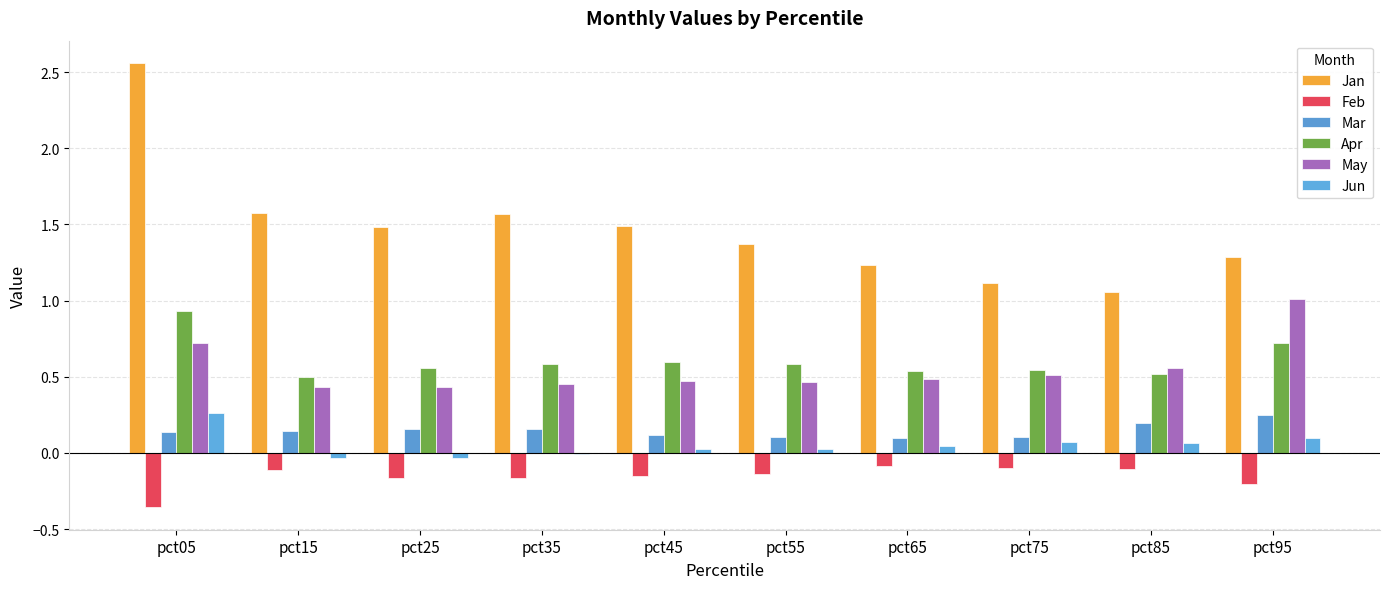

What is the difference between the Jun values at pct05 and pct15?

0.3